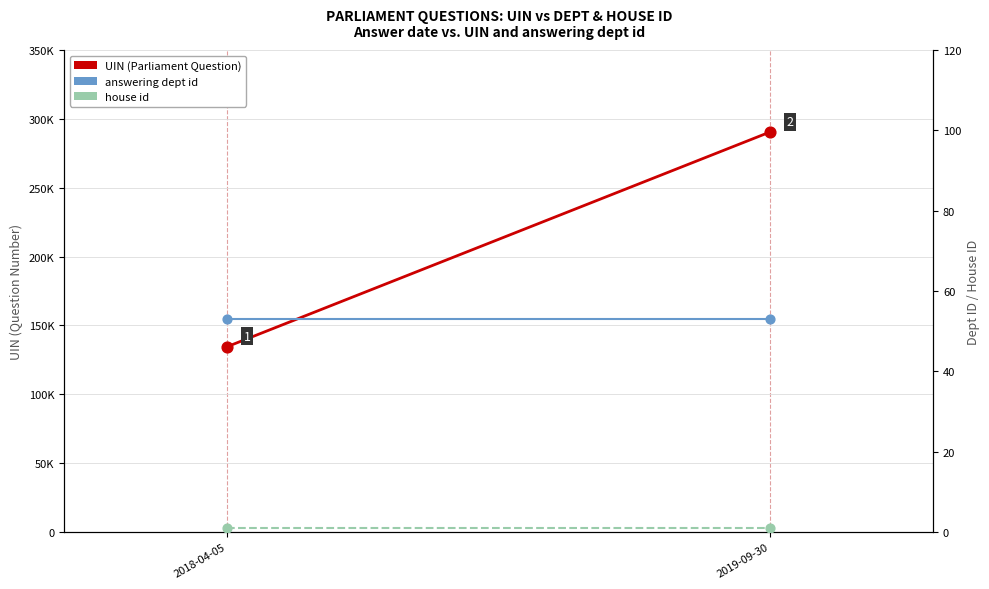

At which category is the sum across all series the highest?

2019-09-30